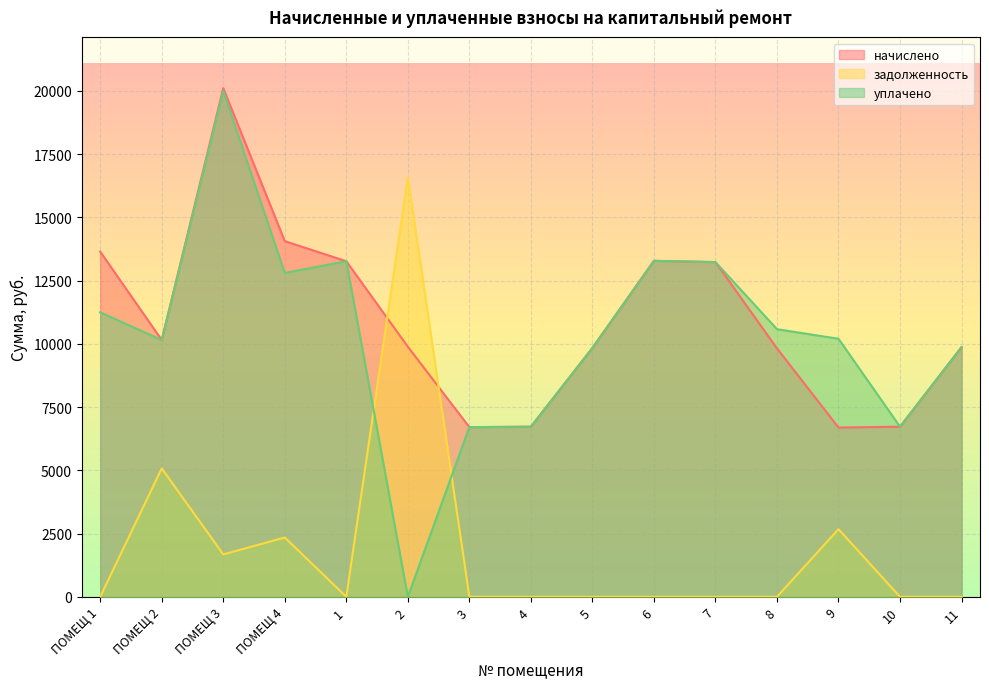

At which category does начислено reach its first local peak?

ПОМЕЩ 3